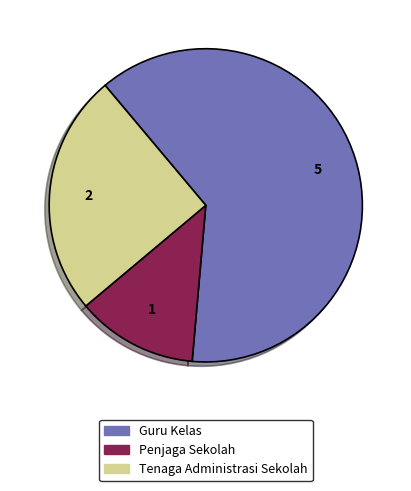

Rank the categories by value from lowest to highest.

Penjaga Sekolah, Tenaga Administrasi Sekolah, Guru Kelas